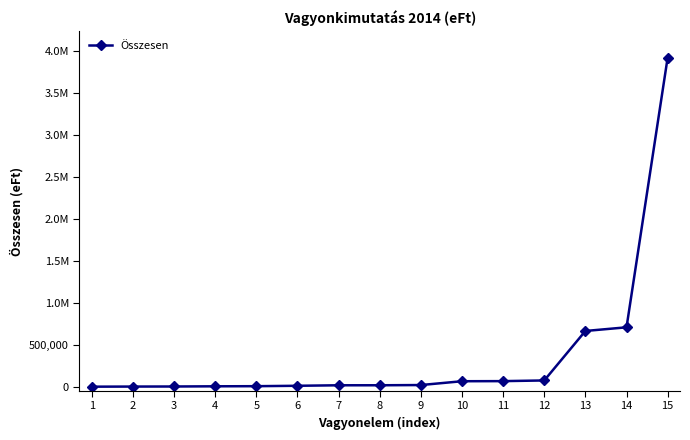

Is it true that the value at 7 is 25805?

False